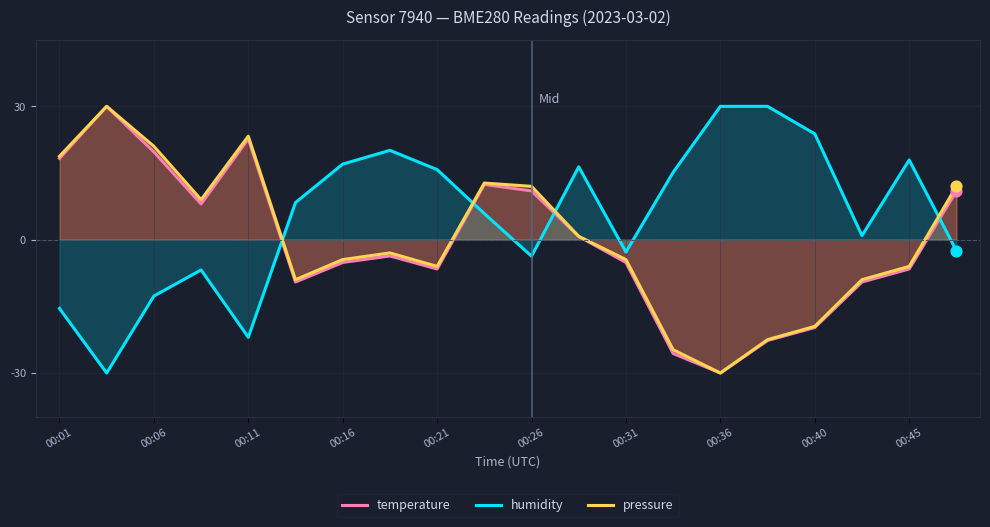

What is the total value across all series at 00:36?

-30.0